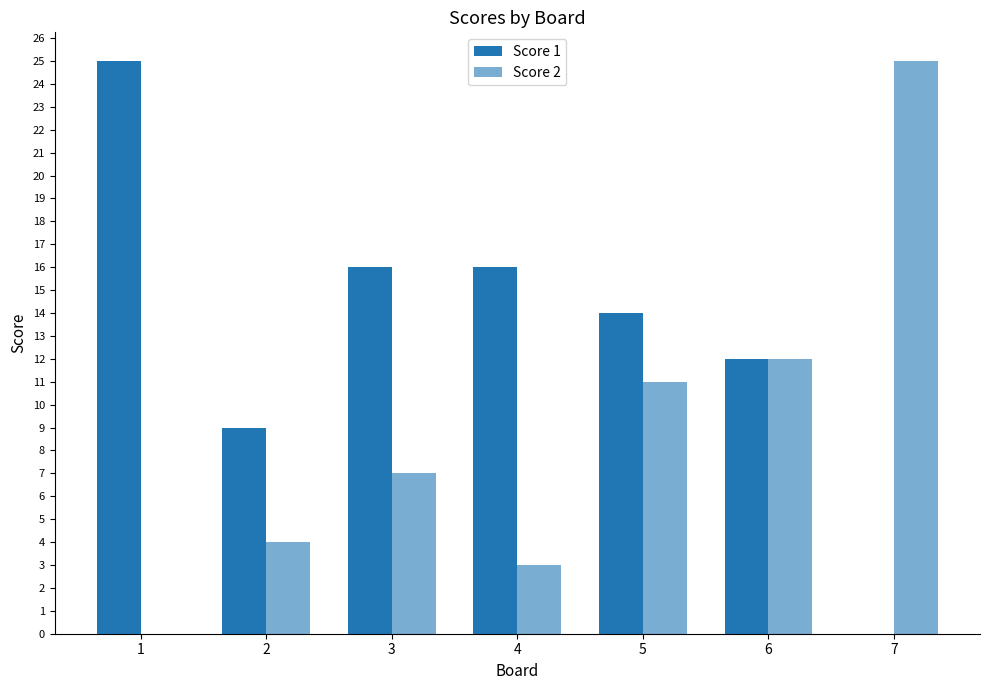

What is the spread (max minus min) of values at 2?

5